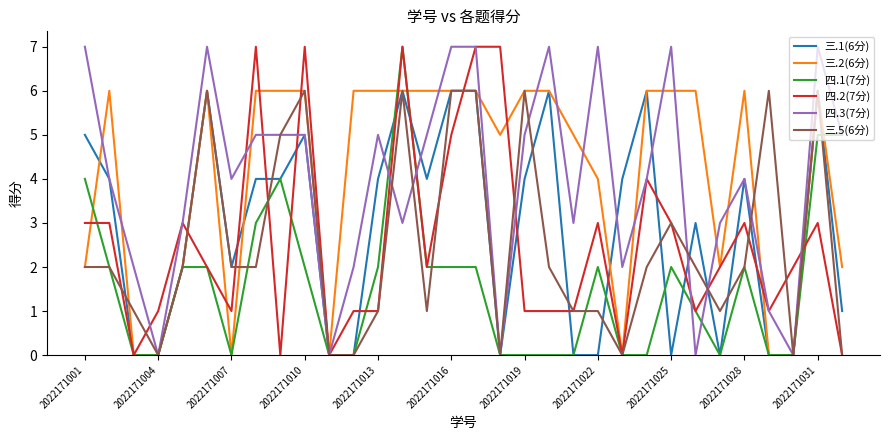

What is the greatest value displayed?

7